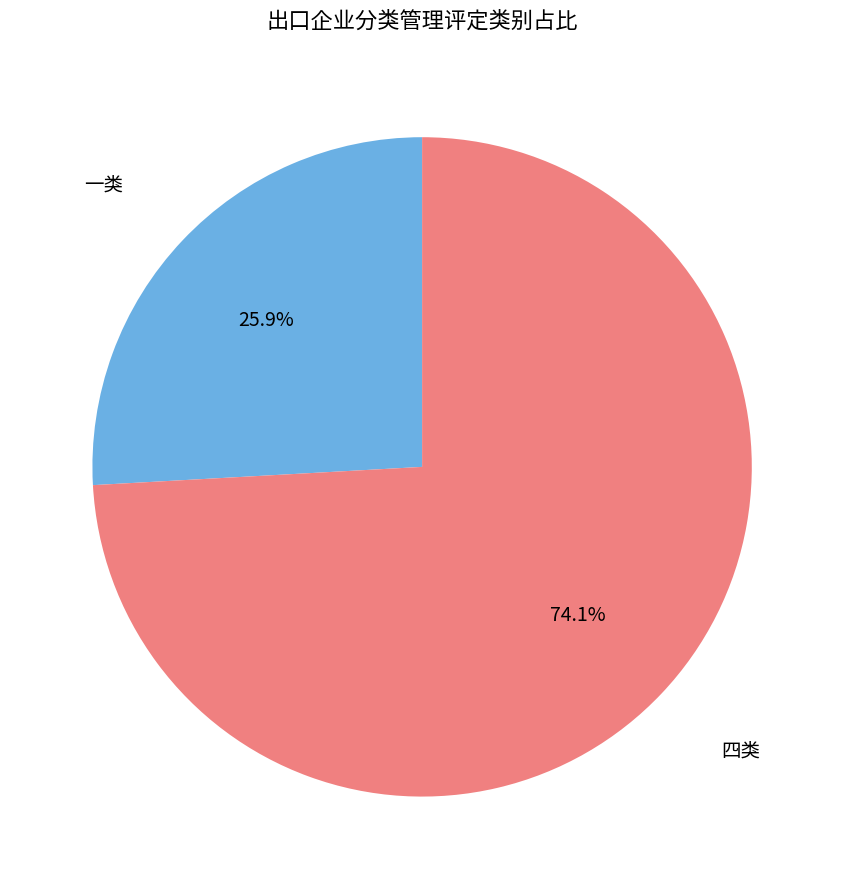

Which slice is the largest?

四类